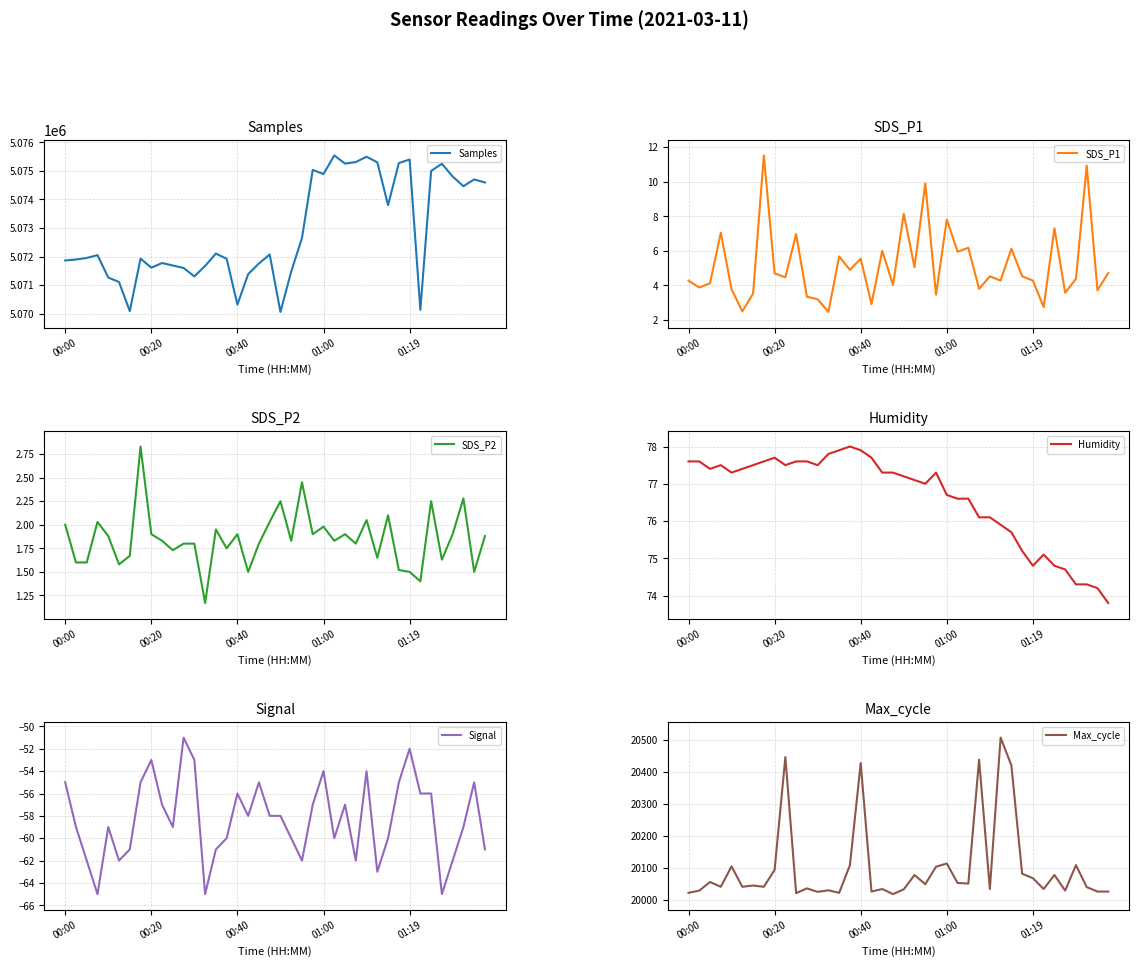

What is the highest value of the Samples series?

5075542